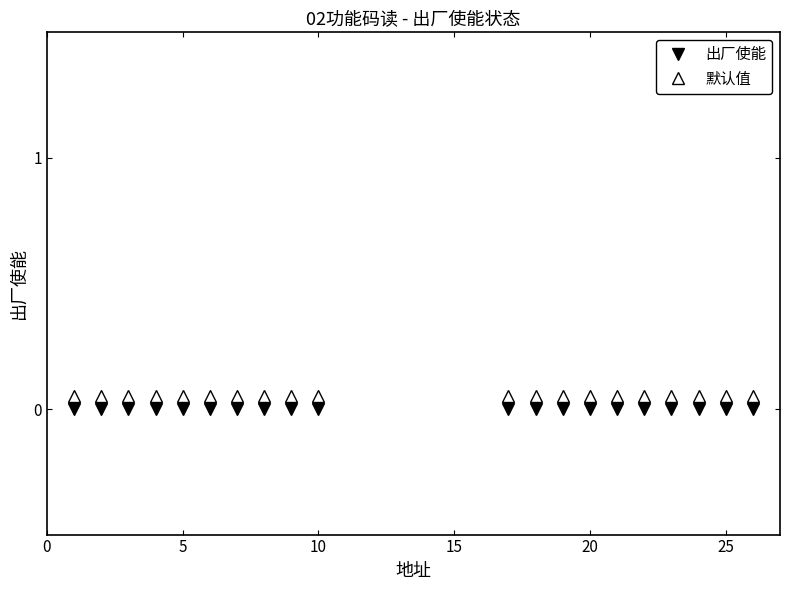

True or false: 默认值 and 出厂使能 cross at least once.

False